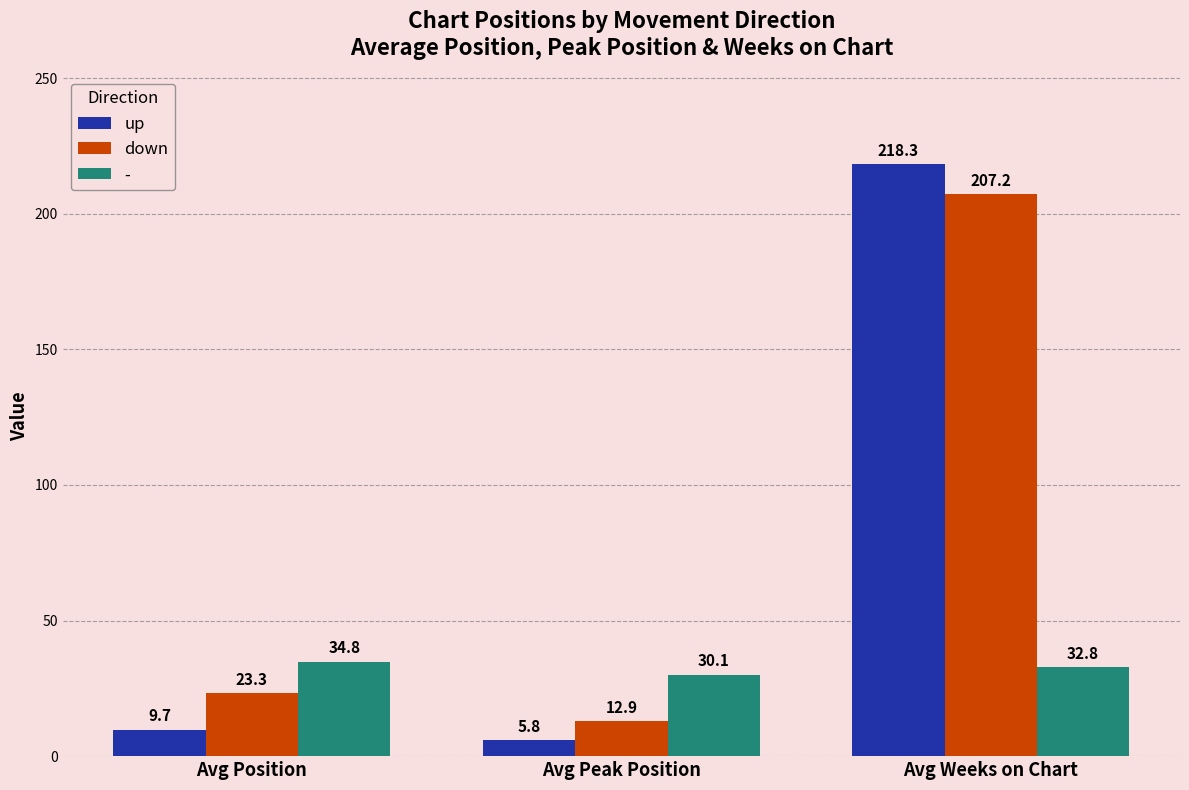

At which label does up reach its minimum?

Avg Peak Position